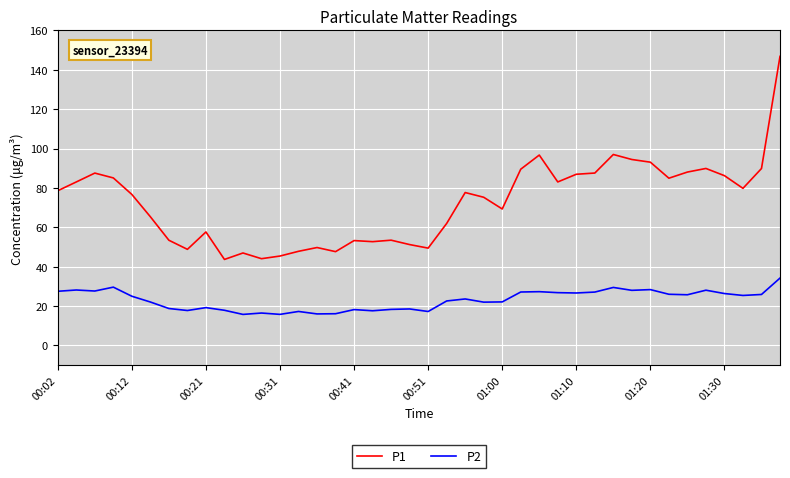

Which series has the widest spread of values?

P1